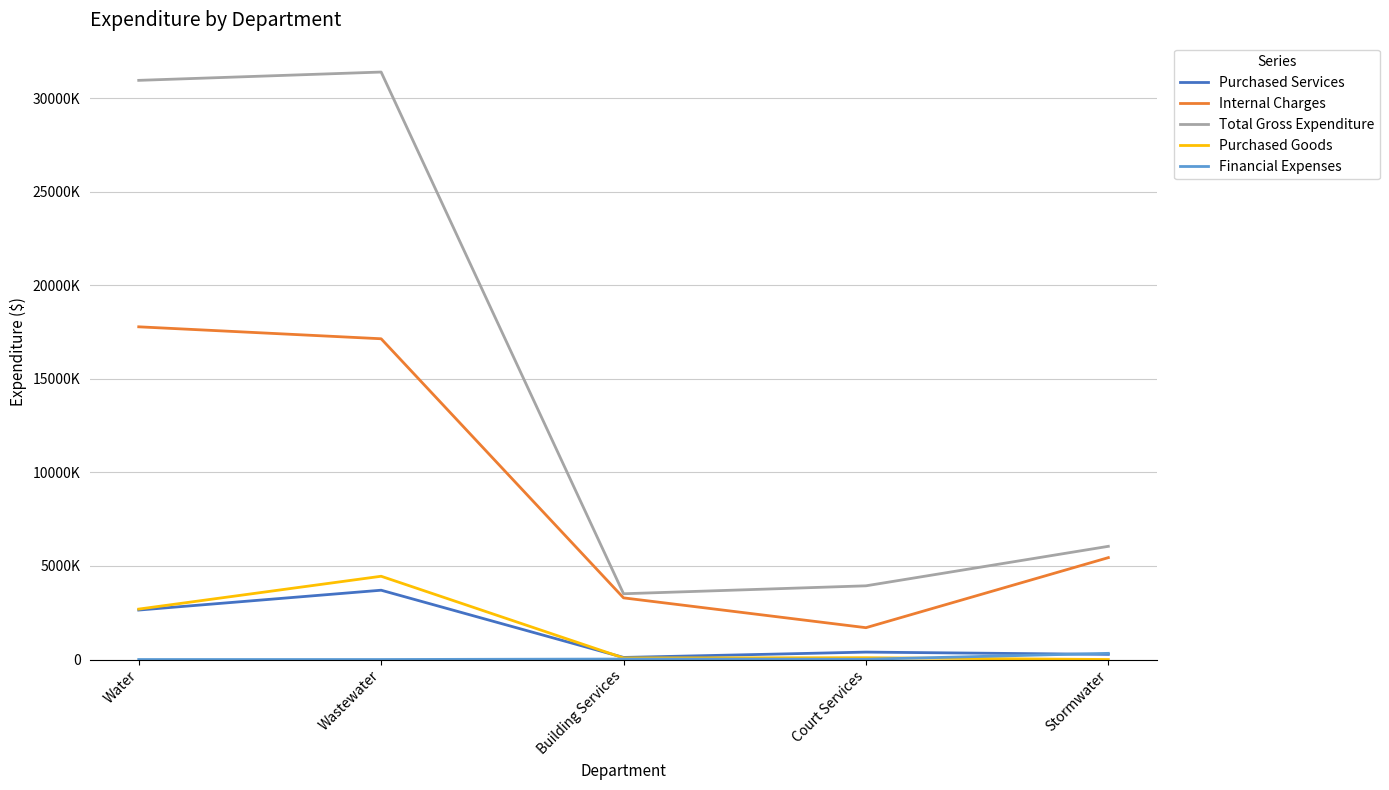

Is the value of Internal Charges at Stormwater greater than the value of Purchased Goods at Stormwater?

Yes